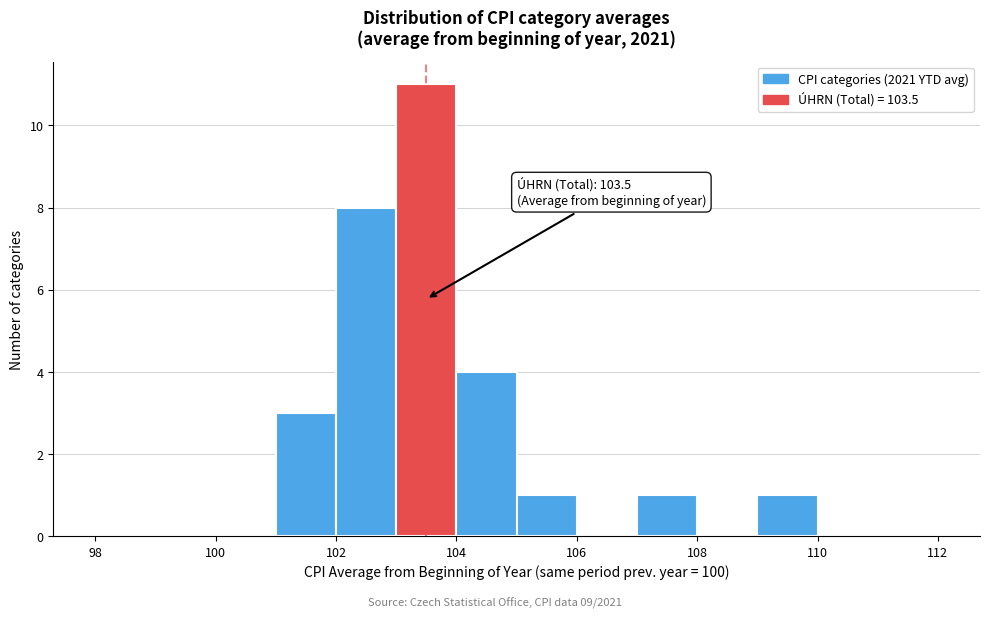

Over which range of the x-axis is the bar tallest?

103 to 104